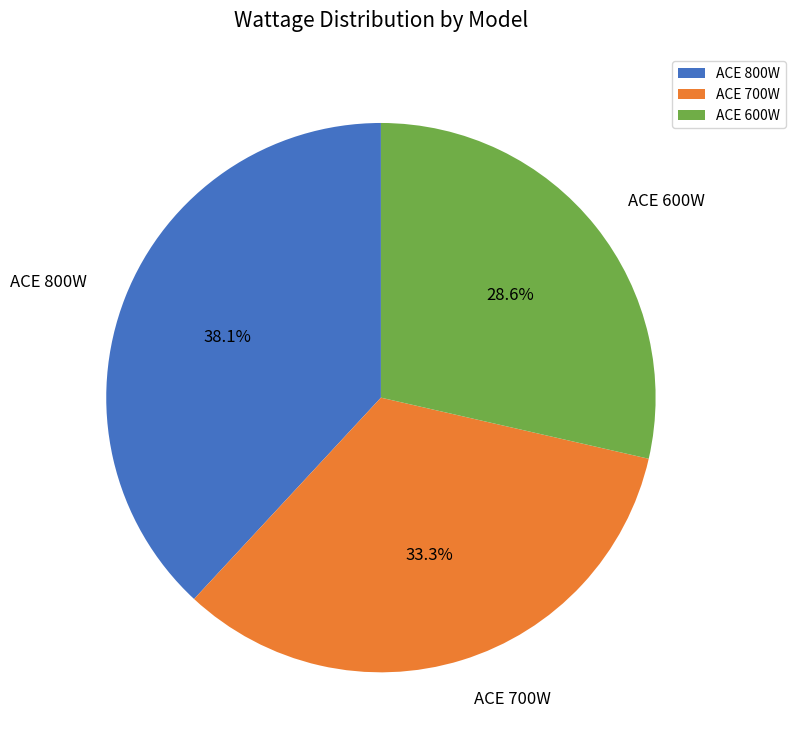

What is the ratio of the value at ACE 700W to the value at ACE 600W?

1.2